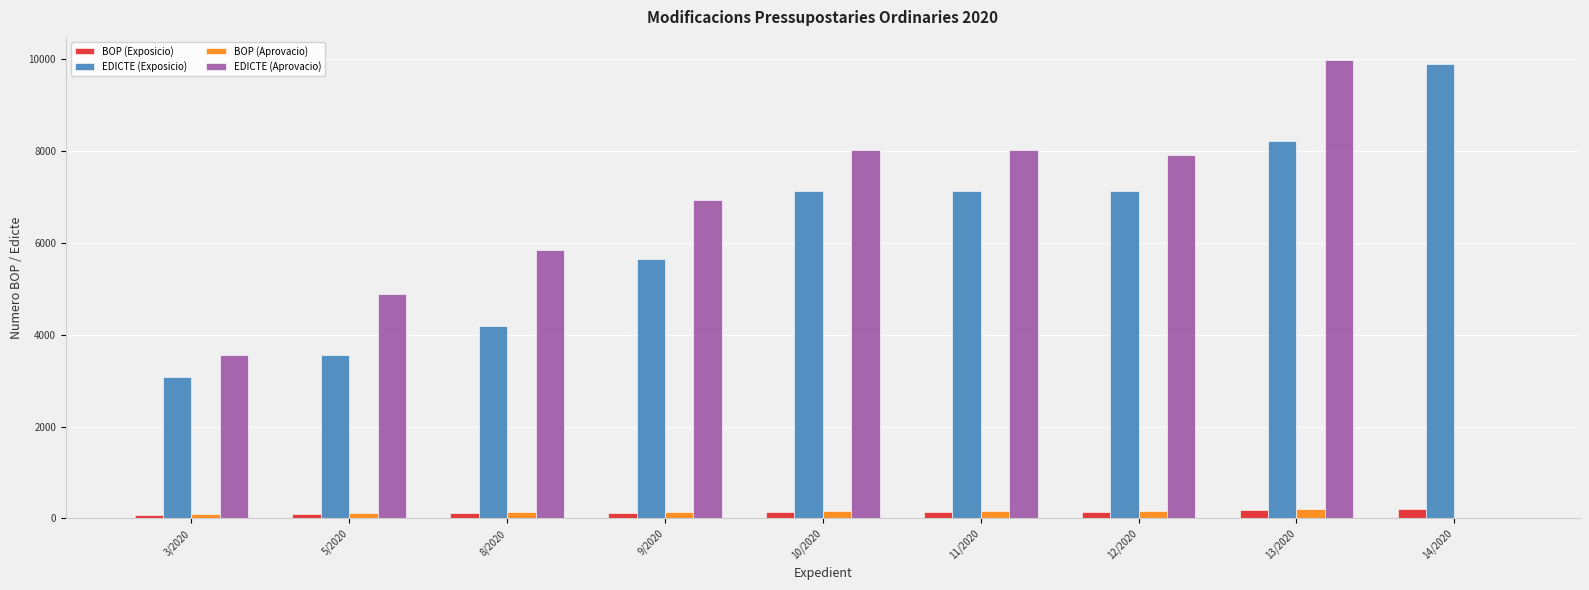

What is the maximum value shown in the chart?

9983